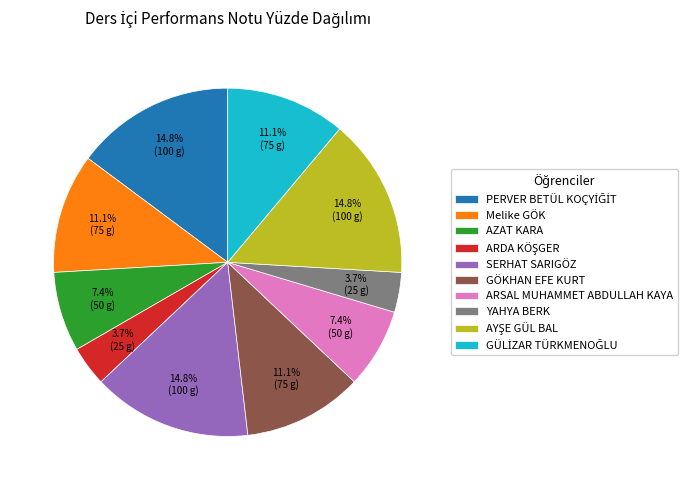

To the nearest percent, what is the average slice percentage?

10%